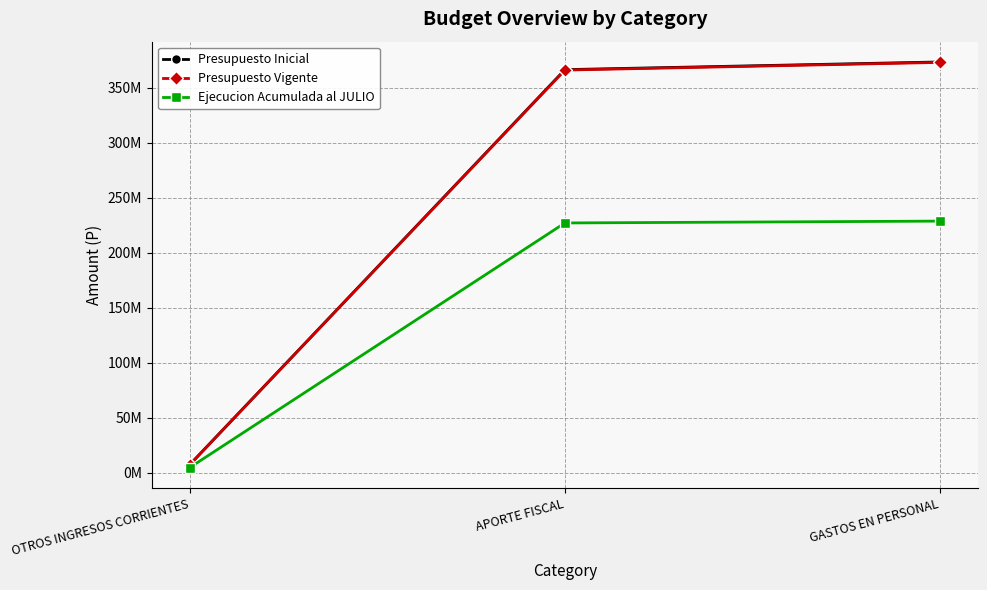

Which series has the largest total across all categories?

Presupuesto Inicial